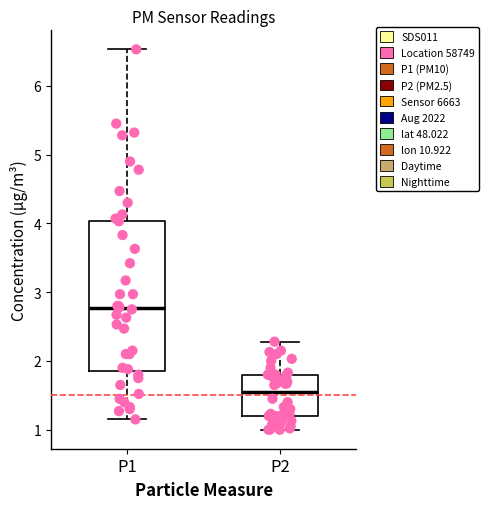

Reading left to right, read every box against the y-axis: the position of its median line, the range the box covers, and the ends of its whiskers. The values are not printed on the chart, so give them approximately, as read against the axis.

P1: median 2.8, box 1.9 to 4.0, whiskers 1.2 to 6.5
P2: median 1.6, box 1.2 to 1.8, whiskers 1.0 to 2.3